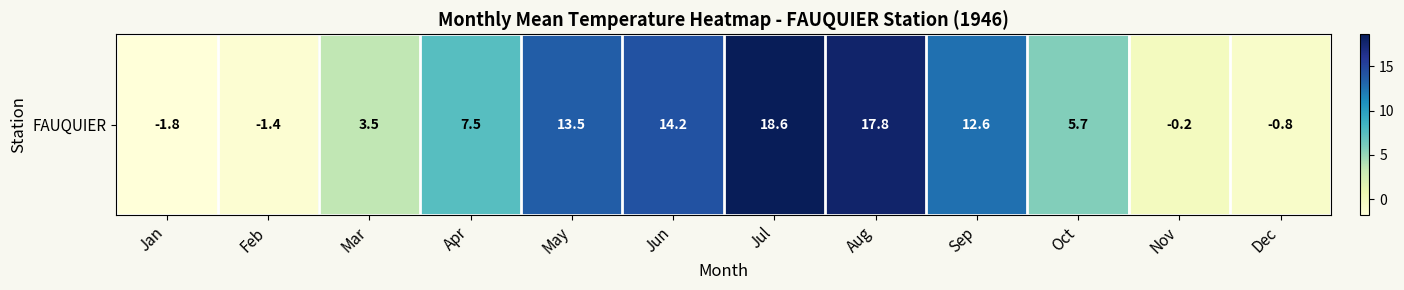

What is the sum of the values at Sep and Oct?

18.3